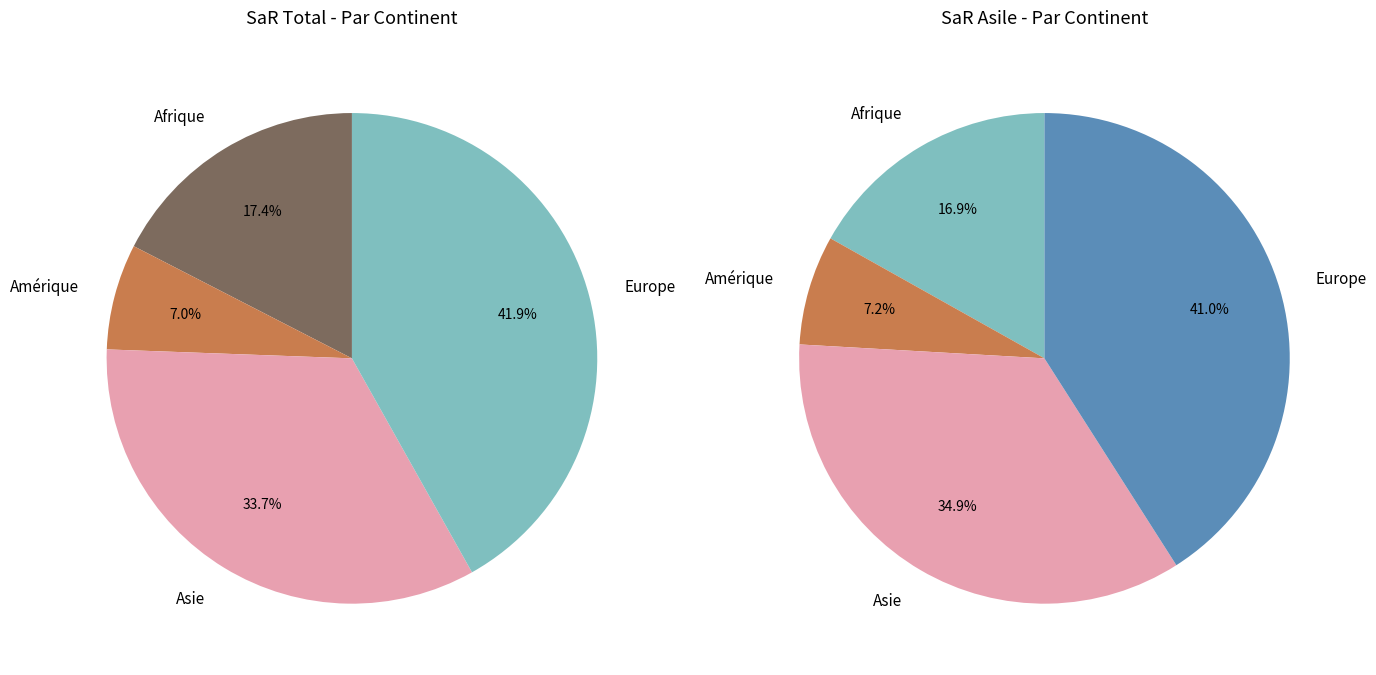

Which has a higher value, Amérique or Asie?

Asie